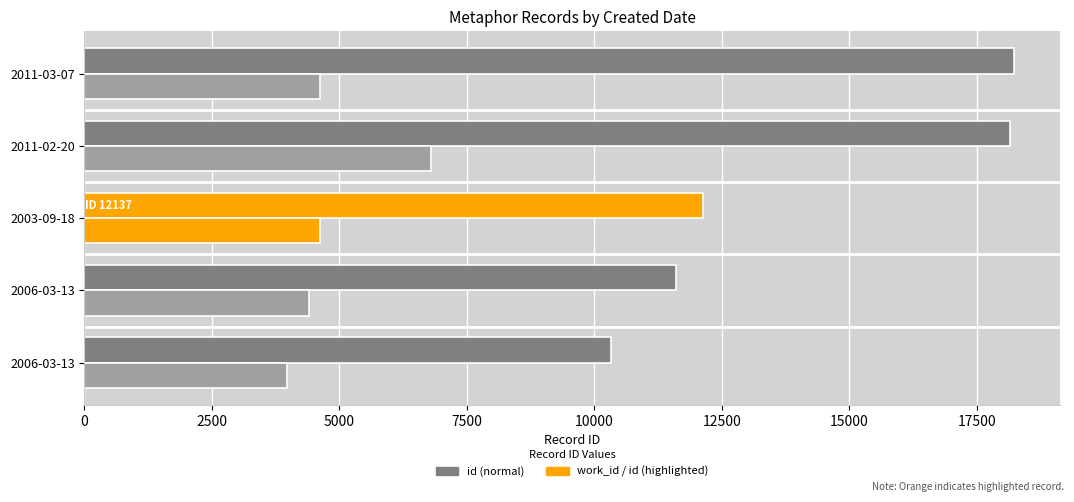

Count the number of categories in the chart.

5